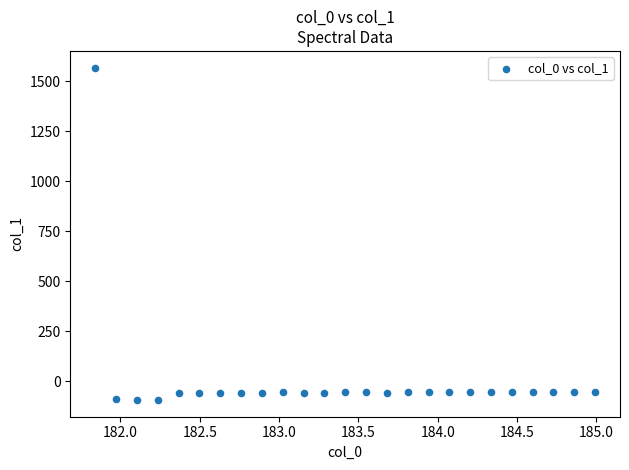

What is the range of X values (max minus min)?

3.1